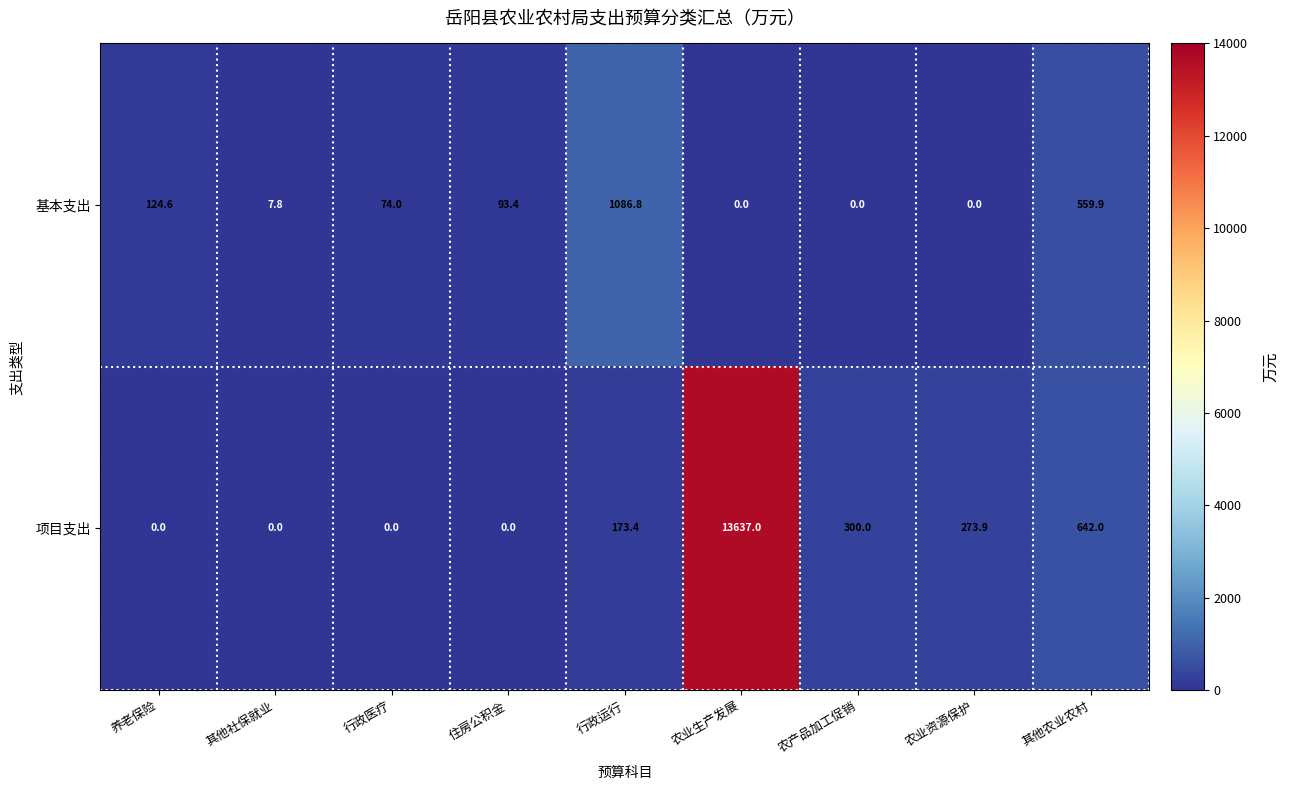

What is the sum of the 基本支出 values at 其他社保就业 and 住房公积金?

101.2